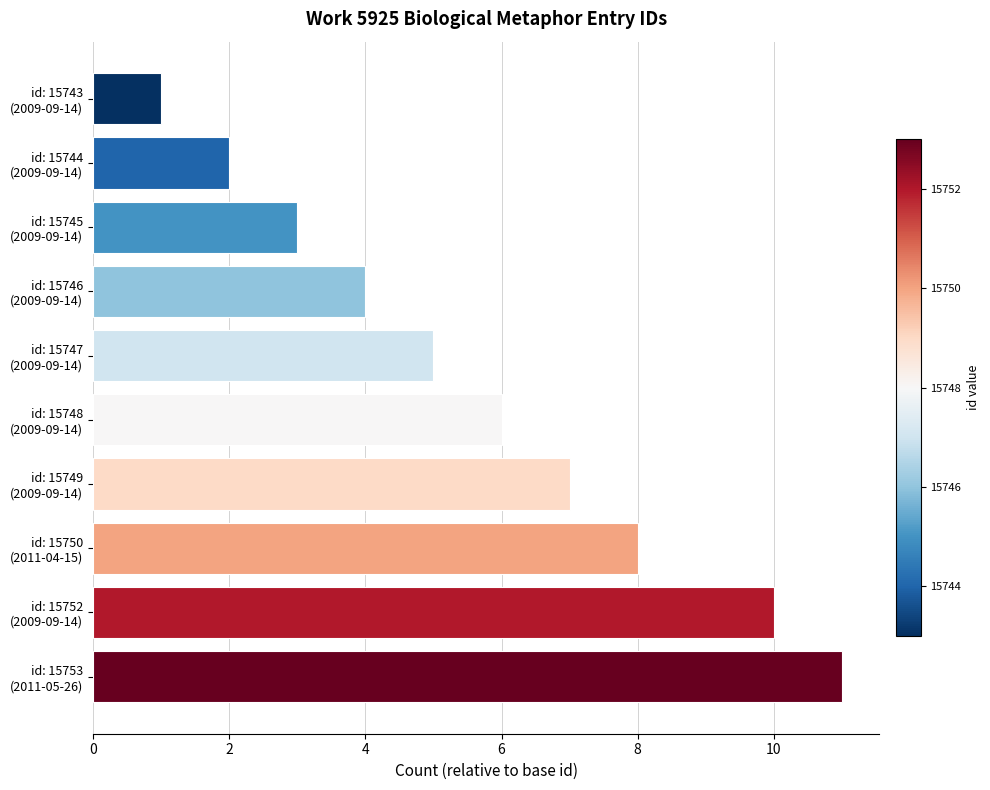

What is the value of the 9th bar from the top?

10